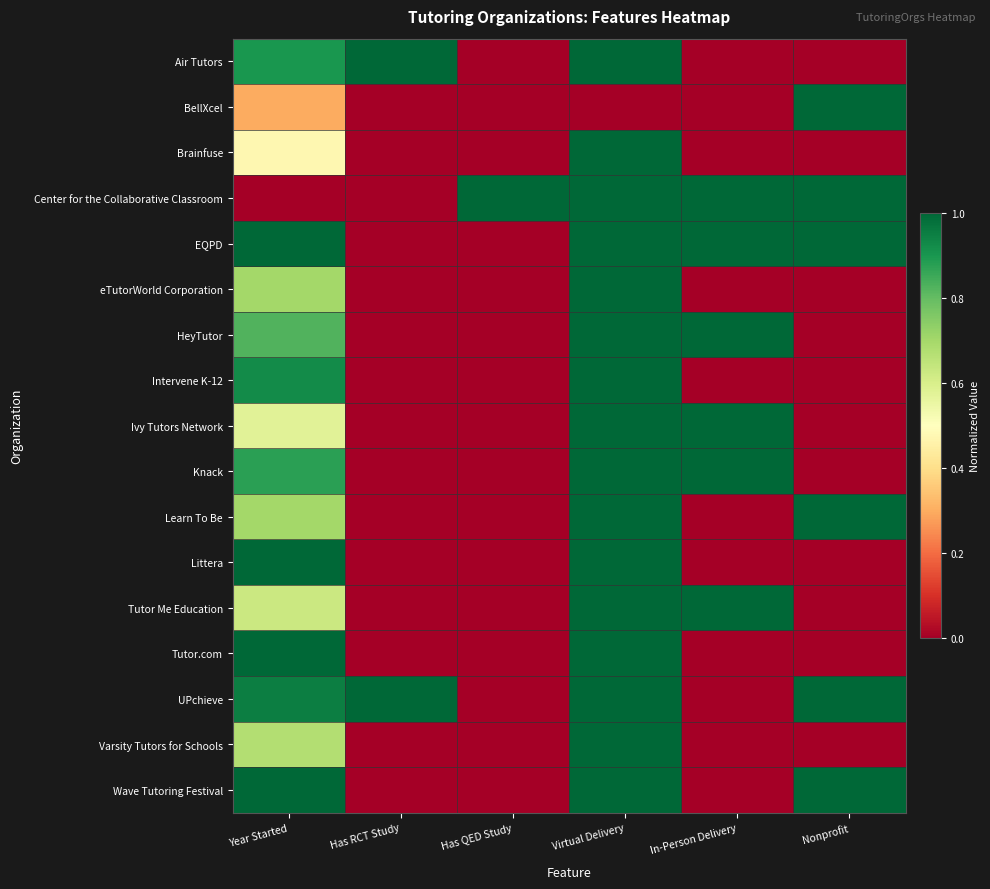

Reading left to right, extract all data points from this chart.

Air Tutors: Year Started=0.9	Has RCT Study=1.0	Has QED Study=0.0	Virtual Delivery=1.0	In-Person Delivery=0.0	Nonprofit=0.0
BellXcel: Year Started=0.3	Has RCT Study=0.0	Has QED Study=0.0	Virtual Delivery=0.0	In-Person Delivery=0.0	Nonprofit=1.0
Brainfuse: Year Started=0.5	Has RCT Study=0.0	Has QED Study=0.0	Virtual Delivery=1.0	In-Person Delivery=0.0	Nonprofit=0.0
Center for the Collaborative Classroom: Year Started=0.0	Has RCT Study=0.0	Has QED Study=1.0	Virtual Delivery=1.0	In-Person Delivery=1.0	Nonprofit=1.0
EQPD: Year Started=1.0	Has RCT Study=0.0	Has QED Study=0.0	Virtual Delivery=1.0	In-Person Delivery=1.0	Nonprofit=1.0
eTutorWorld Corporation: Year Started=0.7	Has RCT Study=0.0	Has QED Study=0.0	Virtual Delivery=1.0	In-Person Delivery=0.0	Nonprofit=0.0
HeyTutor: Year Started=0.8	Has RCT Study=0.0	Has QED Study=0.0	Virtual Delivery=1.0	In-Person Delivery=1.0	Nonprofit=0.0
Intervene K-12: Year Started=0.9	Has RCT Study=0.0	Has QED Study=0.0	Virtual Delivery=1.0	In-Person Delivery=0.0	Nonprofit=0.0
Ivy Tutors Network: Year Started=0.6	Has RCT Study=0.0	Has QED Study=0.0	Virtual Delivery=1.0	In-Person Delivery=1.0	Nonprofit=0.0
Knack: Year Started=0.9	Has RCT Study=0.0	Has QED Study=0.0	Virtual Delivery=1.0	In-Person Delivery=1.0	Nonprofit=0.0
Learn To Be: Year Started=0.7	Has RCT Study=0.0	Has QED Study=0.0	Virtual Delivery=1.0	In-Person Delivery=0.0	Nonprofit=1.0
Littera: Year Started=1.0	Has RCT Study=0.0	Has QED Study=0.0	Virtual Delivery=1.0	In-Person Delivery=0.0	Nonprofit=0.0
Tutor Me Education: Year Started=0.6	Has RCT Study=0.0	Has QED Study=0.0	Virtual Delivery=1.0	In-Person Delivery=1.0	Nonprofit=0.0
Tutor.com: Year Started=1.0	Has RCT Study=0.0	Has QED Study=0.0	Virtual Delivery=1.0	In-Person Delivery=0.0	Nonprofit=0.0
UPchieve: Year Started=0.9	Has RCT Study=1.0	Has QED Study=0.0	Virtual Delivery=1.0	In-Person Delivery=0.0	Nonprofit=1.0
Varsity Tutors for Schools: Year Started=0.7	Has RCT Study=0.0	Has QED Study=0.0	Virtual Delivery=1.0	In-Person Delivery=0.0	Nonprofit=0.0
Wave Tutoring Festival: Year Started=1.0	Has RCT Study=0.0	Has QED Study=0.0	Virtual Delivery=1.0	In-Person Delivery=0.0	Nonprofit=1.0